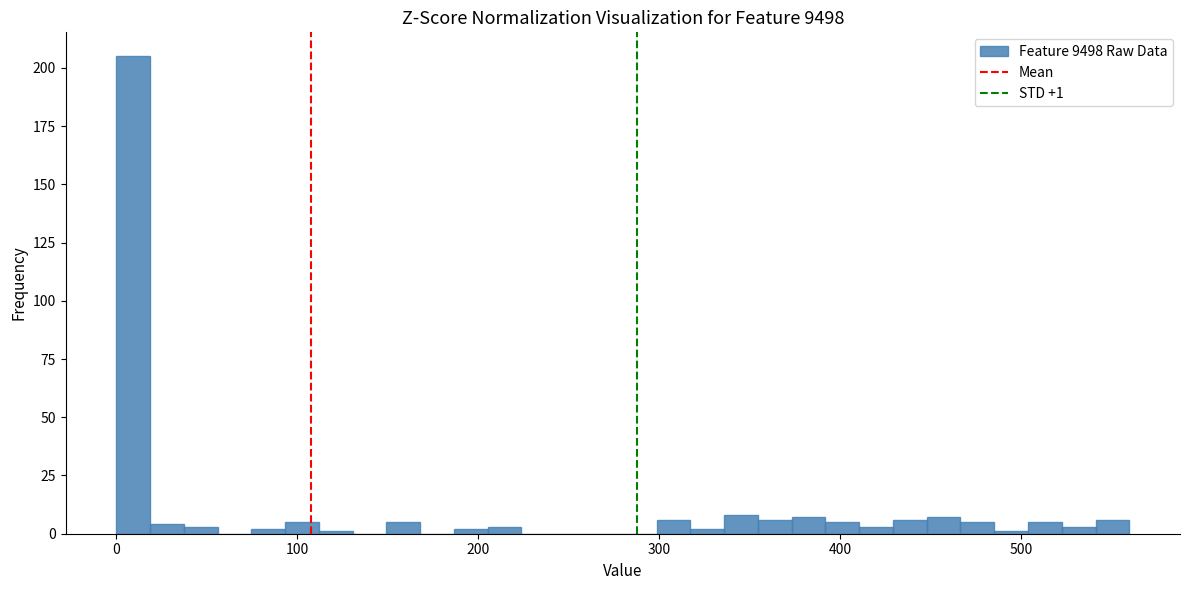

Around what value on the x-axis is the tallest bar? Give the approximate position of its centre, as read against the axis.

10